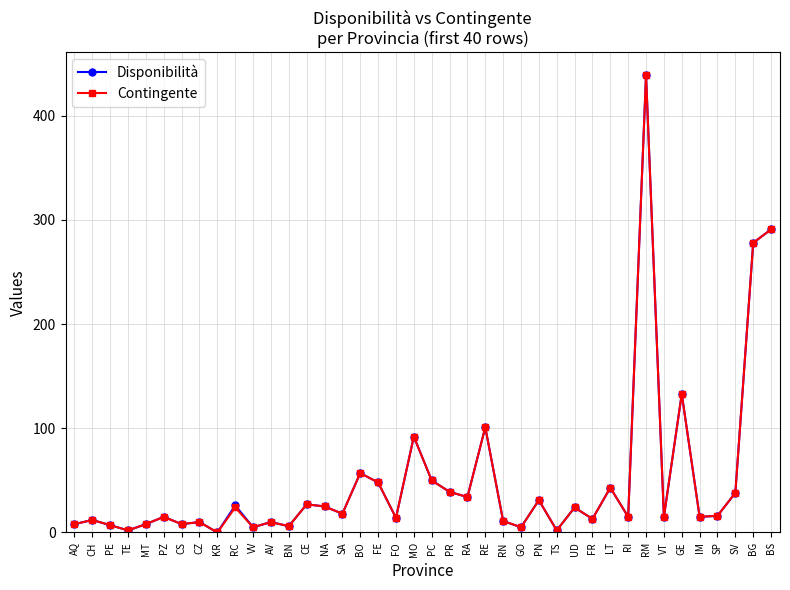

What is the total value across all series at PN?

62